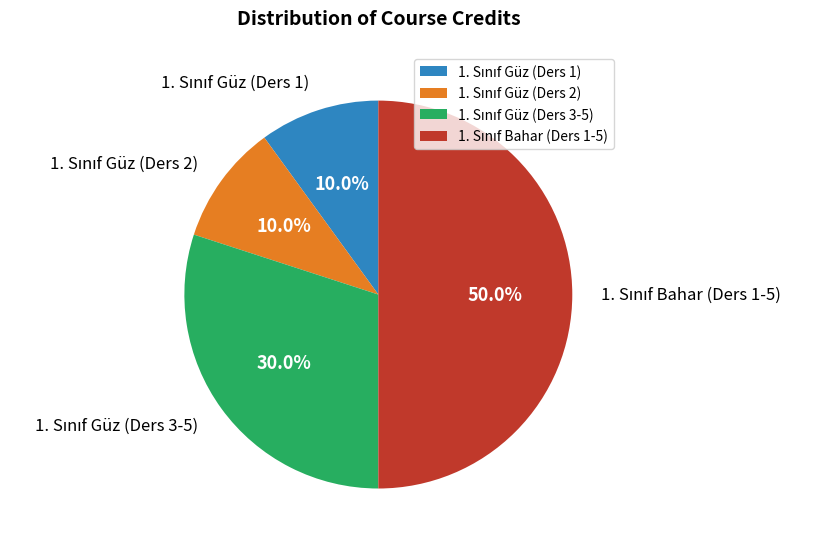

Count the number of slices in the pie.

4